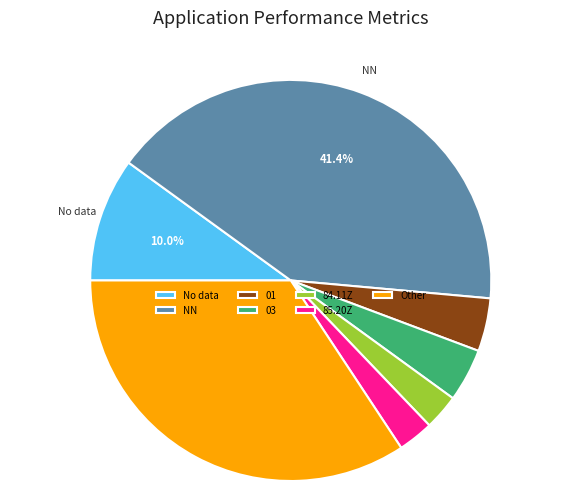

What is the ratio of the value at 01 to the value at No data?

0.4